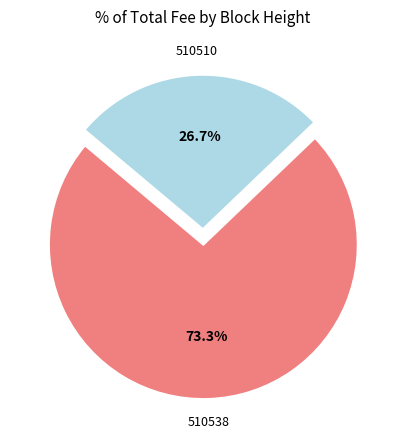

Is there a majority slice in this chart?

Yes